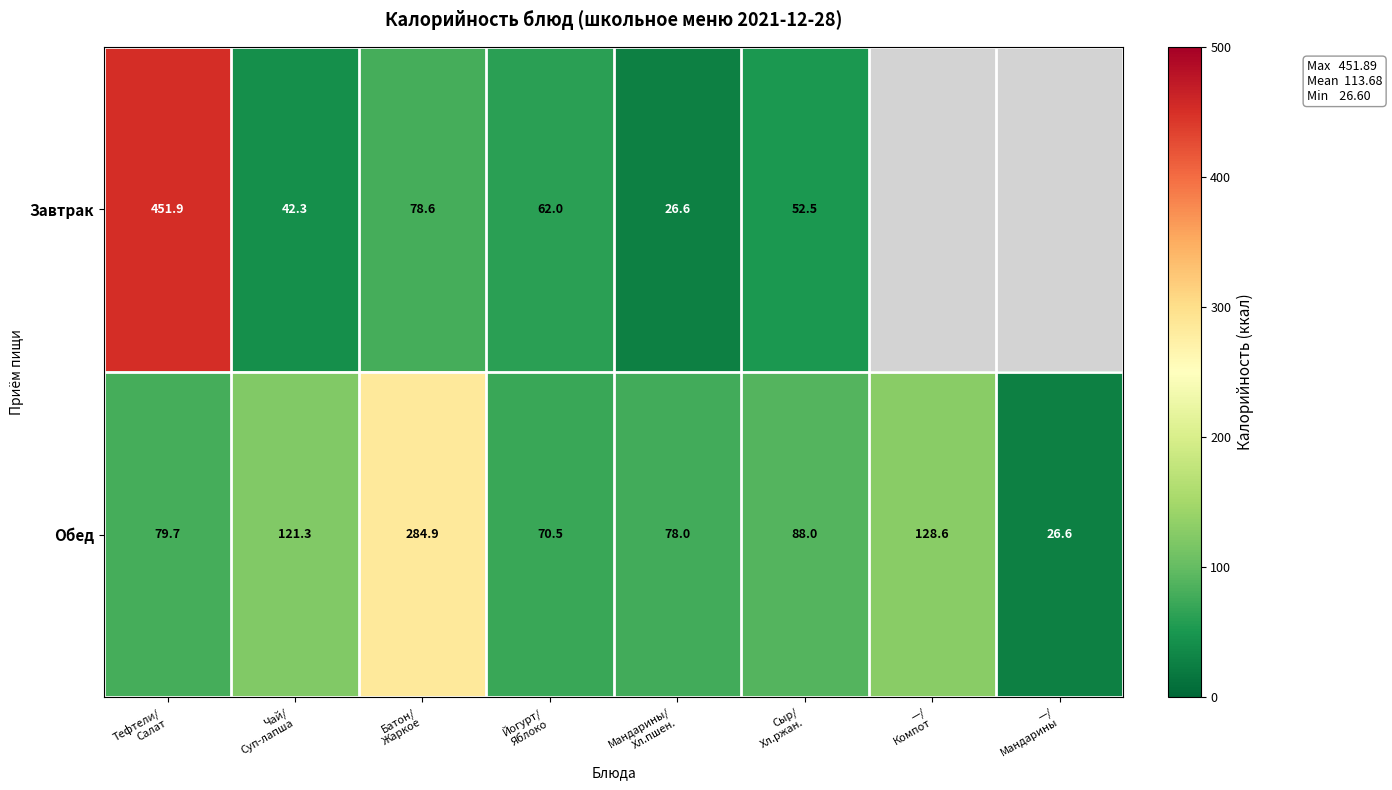

How many data points in Обед are above 88?

3